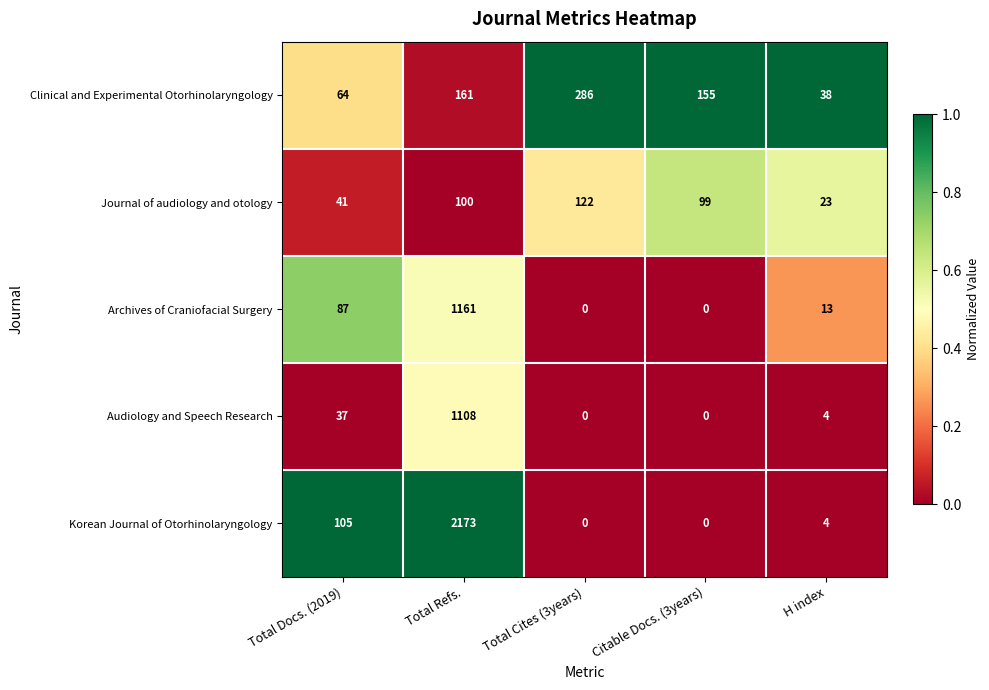

What is the spread (max minus min) of values at Citable Docs. (3years)?

155